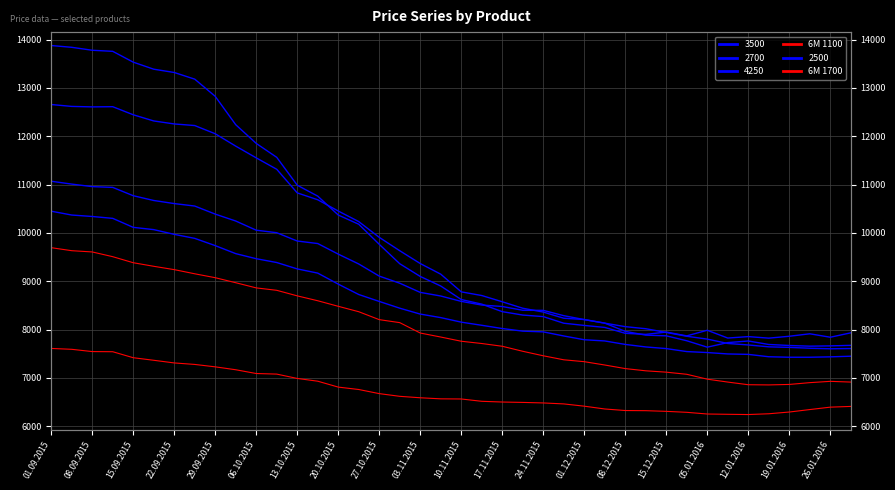

What is the sum of the 6M 1700 values at 12.01.2016 and 29.09.2015?

15933